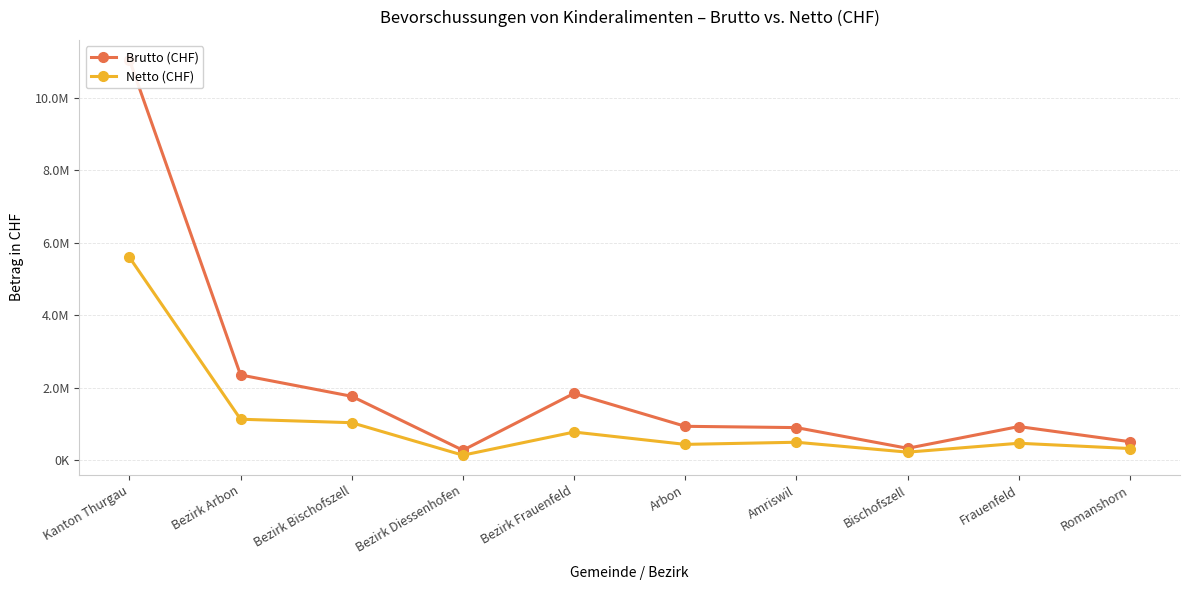

What is the difference between the maximum and minimum values in the Brutto (CHF) series?

10779774.2